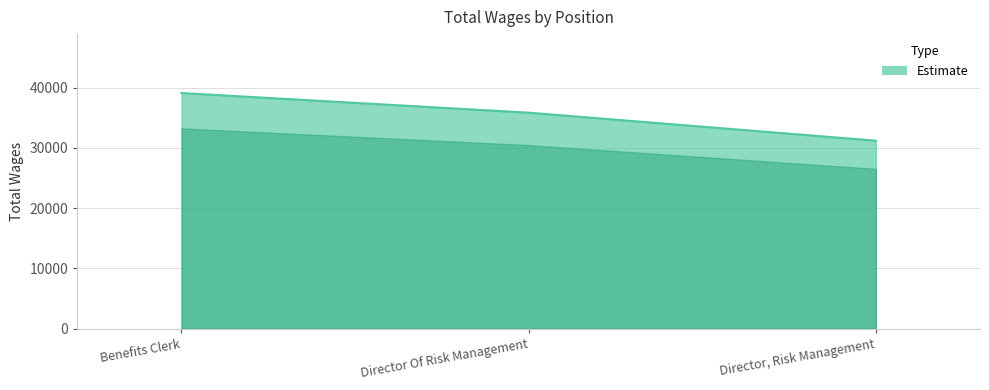

What position from the right is Director, Risk Management?

1